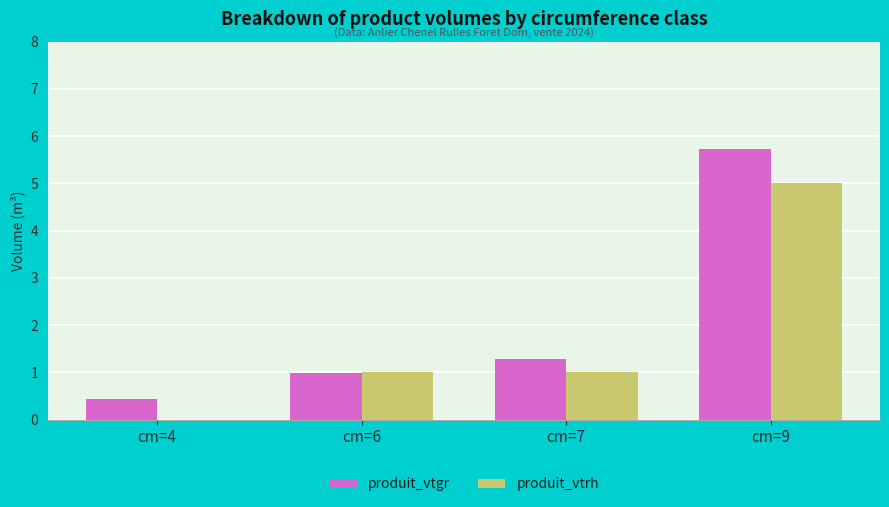

Which series has the largest range (max minus min)?

produit_vtgr